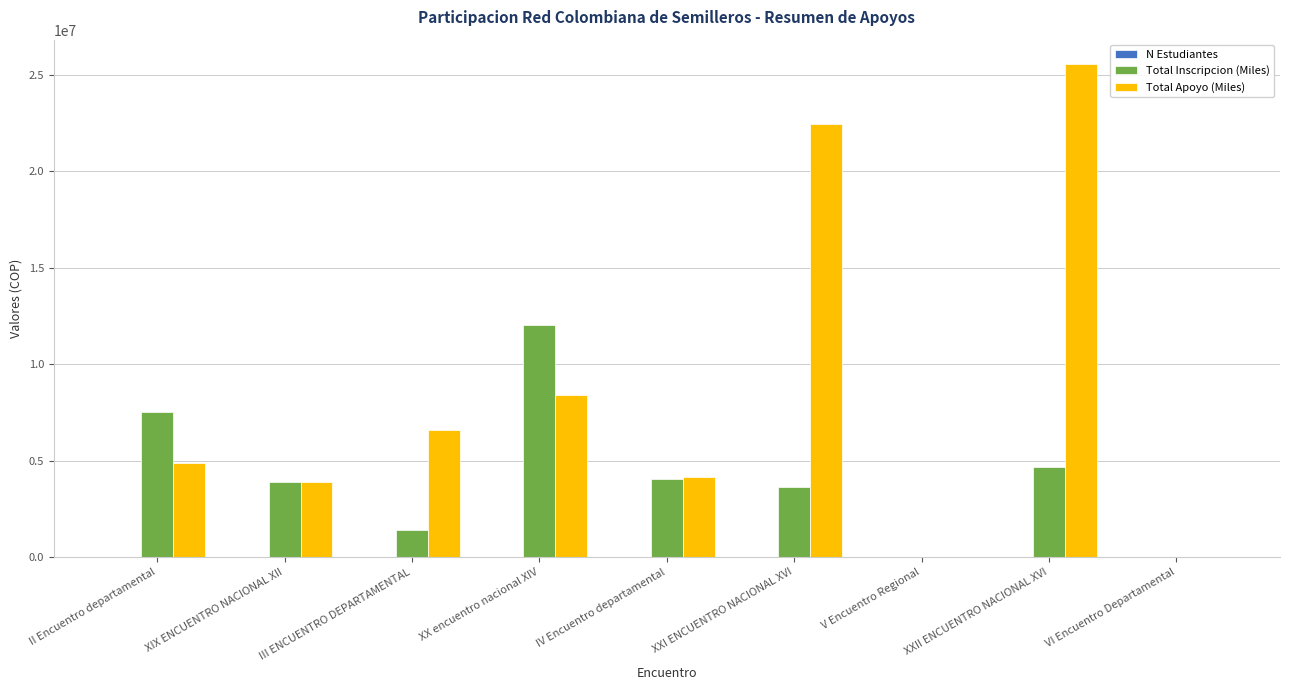

True or false: Total Apoyo (Miles) has a value of 5591082 at IV Encuentro departamental.

False